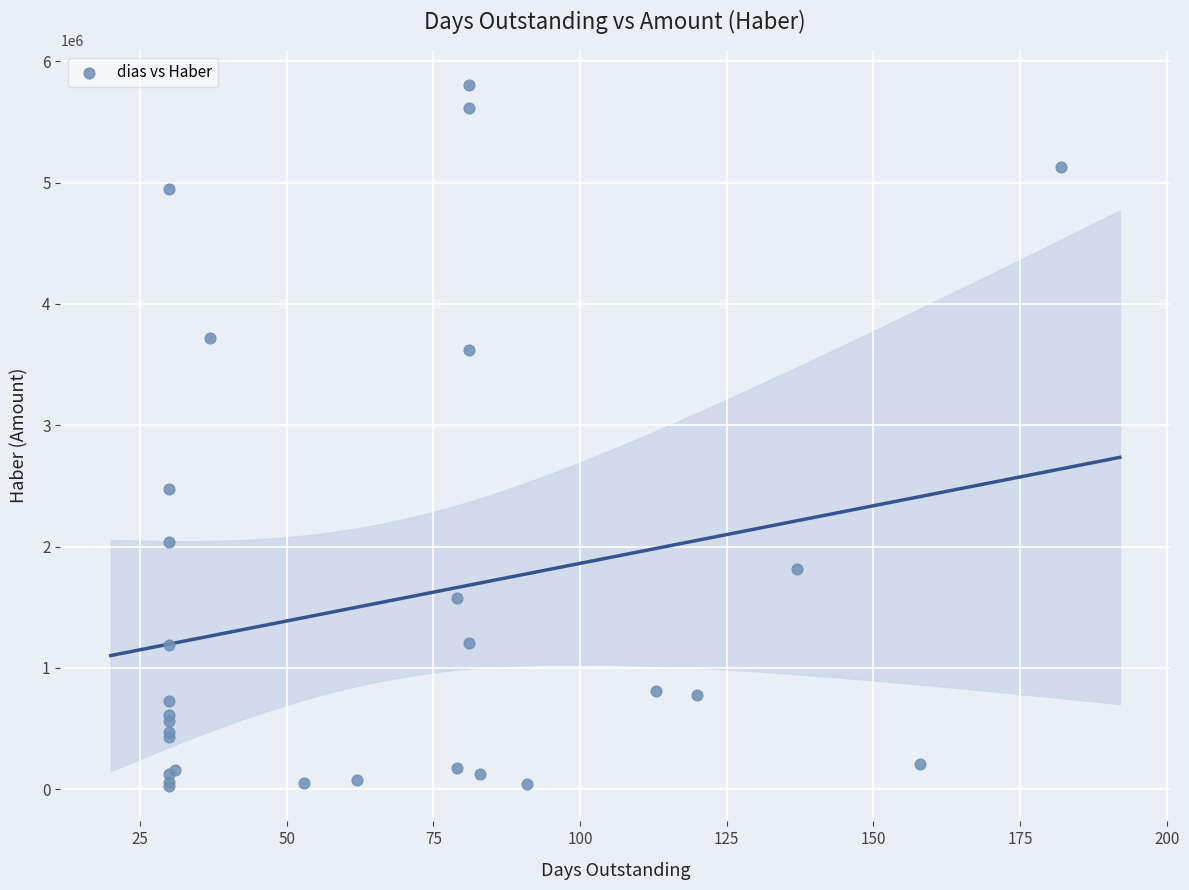

What Y value in the scatter plot is closest to 2913992?

2478000